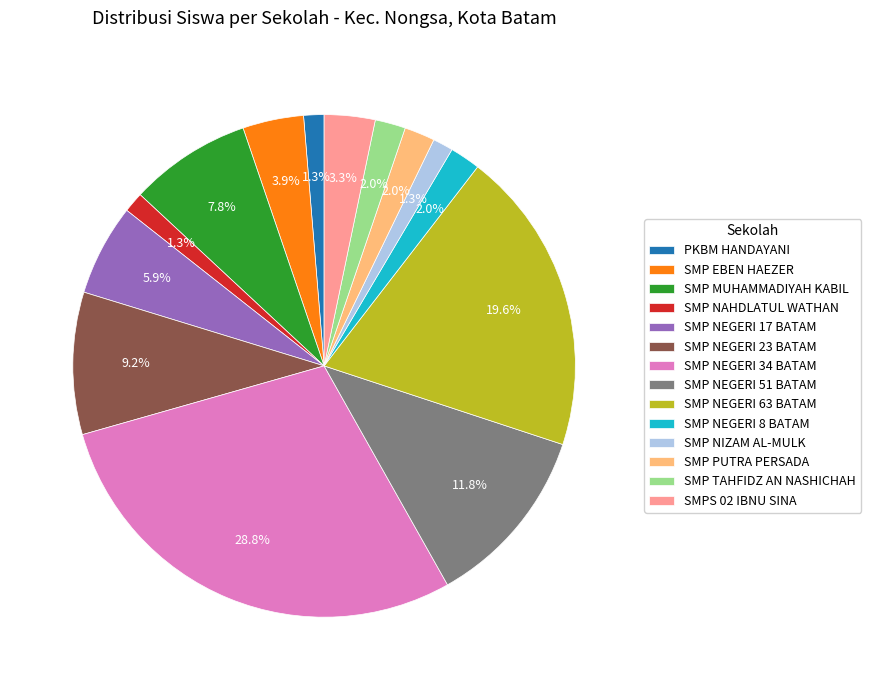

Combined, do SMP NEGERI 17 BATAM and SMP NEGERI 23 BATAM account for over 50%?

No